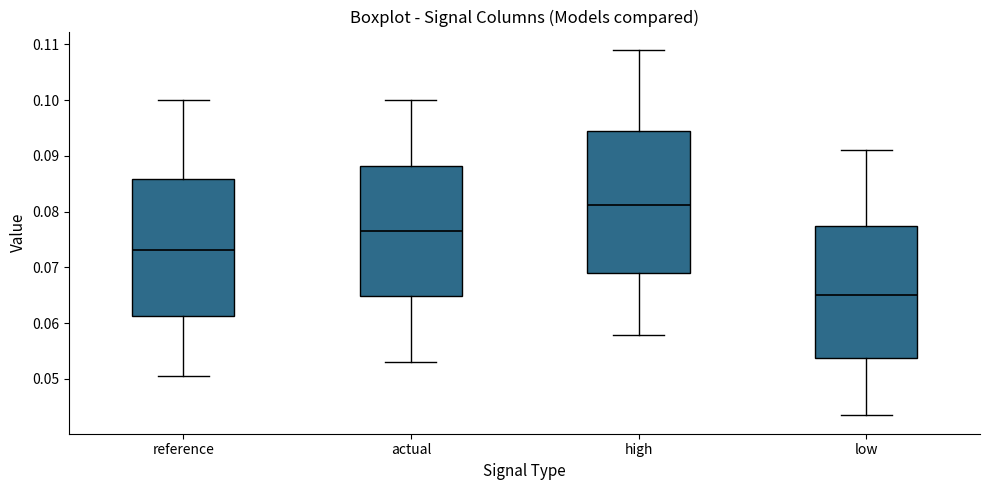

Reading left to right, read every box against the y-axis: the position of its median line, the range the box covers, and the ends of its whiskers. The values are not printed on the chart, so give them approximately, as read against the axis.

reference: median 0.073, box 0.061 to 0.086, whiskers 0.051 to 0.100
actual: median 0.077, box 0.065 to 0.088, whiskers 0.053 to 0.100
high: median 0.081, box 0.069 to 0.095, whiskers 0.058 to 0.109
low: median 0.065, box 0.054 to 0.077, whiskers 0.043 to 0.091